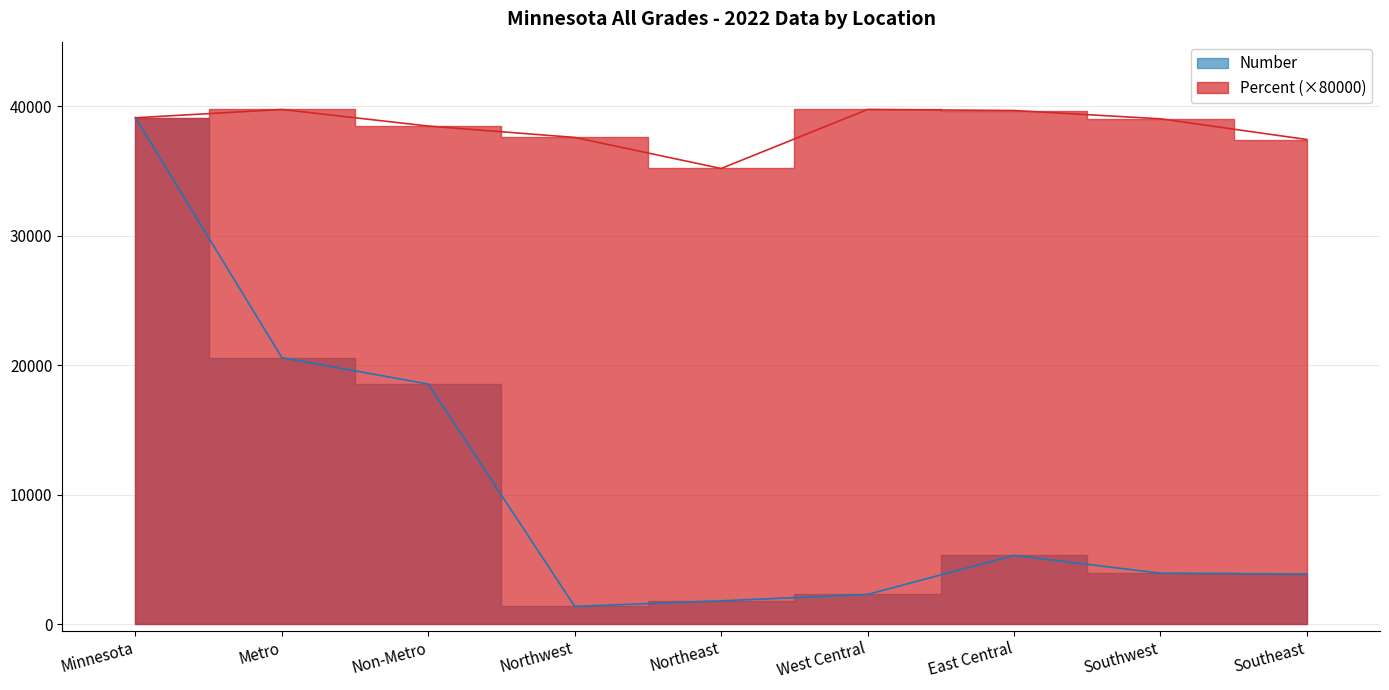

Rank the series at Northeast from highest to lowest value.

Percent, Number